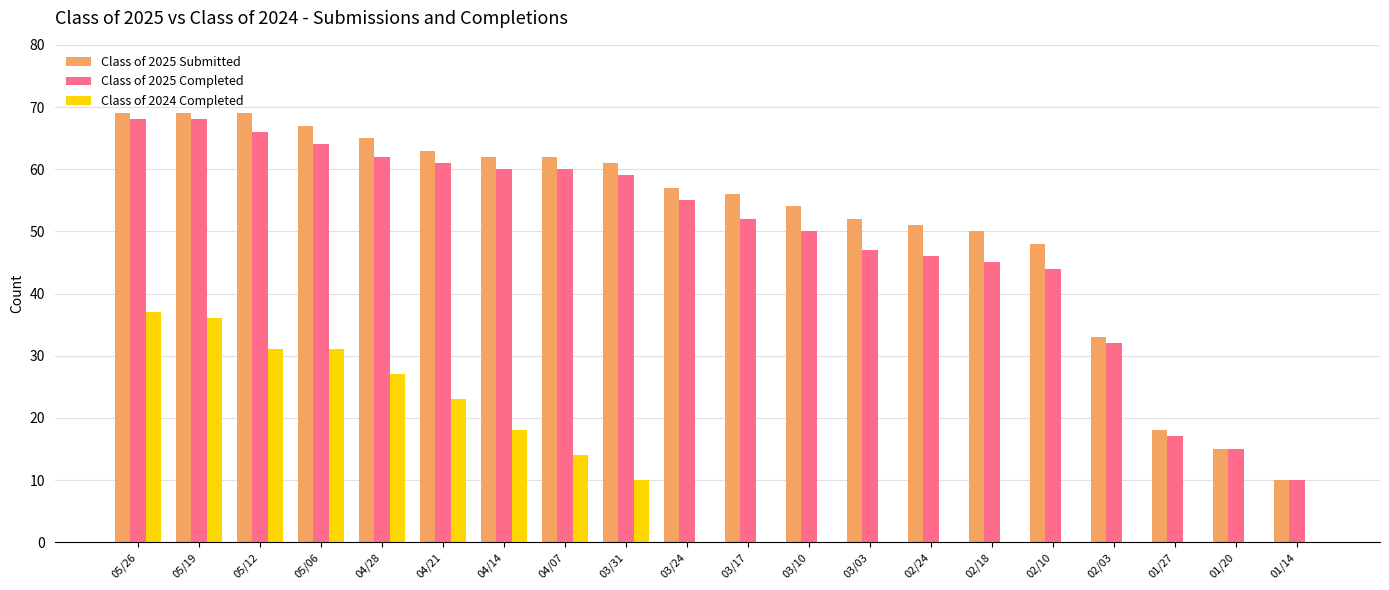

Reading right to left, list all the values displayed in this chart.

Class of 2025 Submitted: 01/14=10	01/20=15	01/27=18	02/03=33	02/10=48	02/18=50	02/24=51	03/03=52	03/10=54	03/17=56	03/24=57	03/31=61	04/07=62	04/14=62	04/21=63	04/28=65	05/06=67	05/12=69	05/19=69	05/26=69
Class of 2025 Completed: 01/14=10	01/20=15	01/27=17	02/03=32	02/10=44	02/18=45	02/24=46	03/03=47	03/10=50	03/17=52	03/24=55	03/31=59	04/07=60	04/14=60	04/21=61	04/28=62	05/06=64	05/12=66	05/19=68	05/26=68
Class of 2024 Completed: 01/14=0	01/20=0	01/27=0	02/03=0	02/10=0	02/18=0	02/24=0	03/03=0	03/10=0	03/17=0	03/24=0	03/31=10	04/07=14	04/14=18	04/21=23	04/28=27	05/06=31	05/12=31	05/19=36	05/26=37